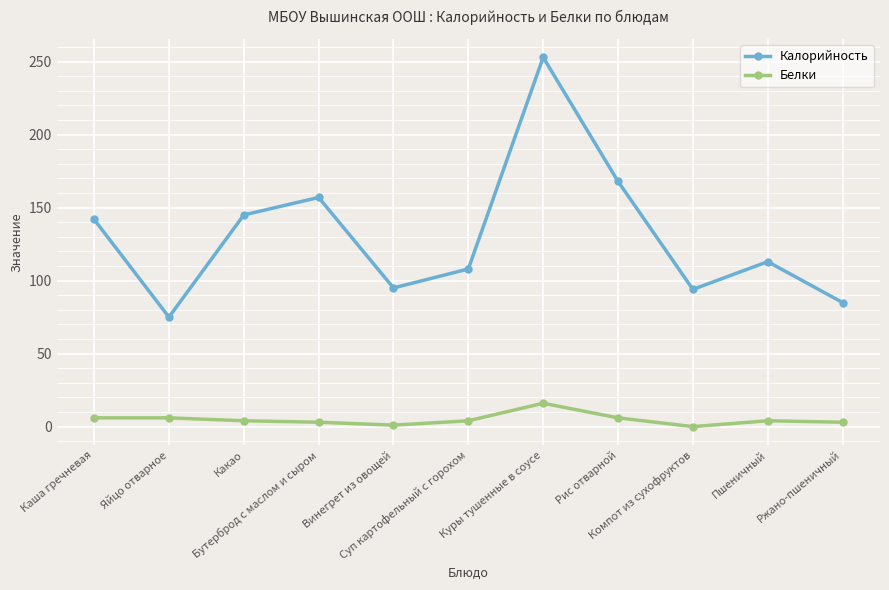

Where is the first local minimum for Калорийность?

Яйцо отварное